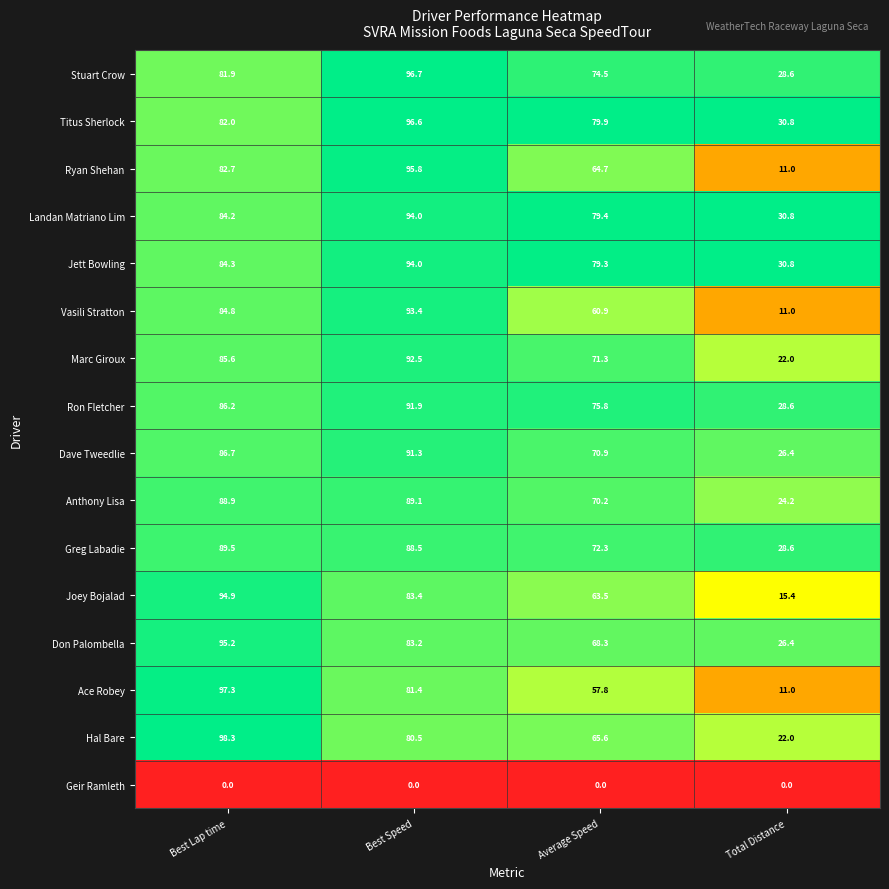

What is the difference between the Ron Fletcher values at Best Lap time and Average Speed?

10.4